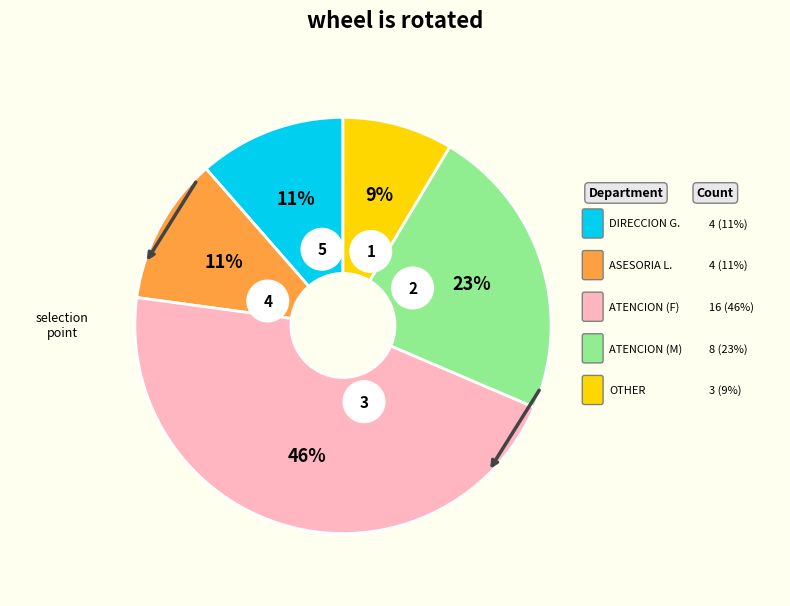

Which slice is the largest?

F